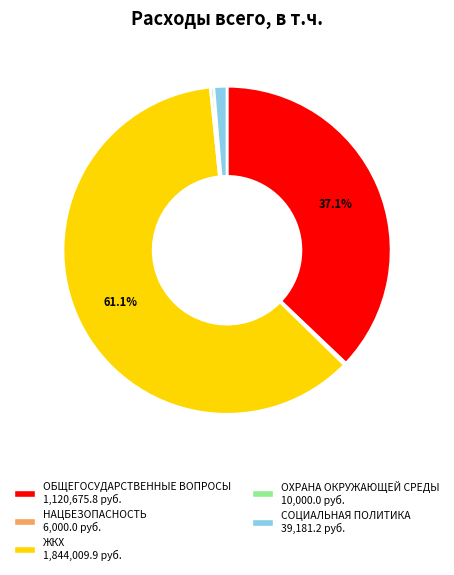

Is there a majority slice in this chart?

Yes